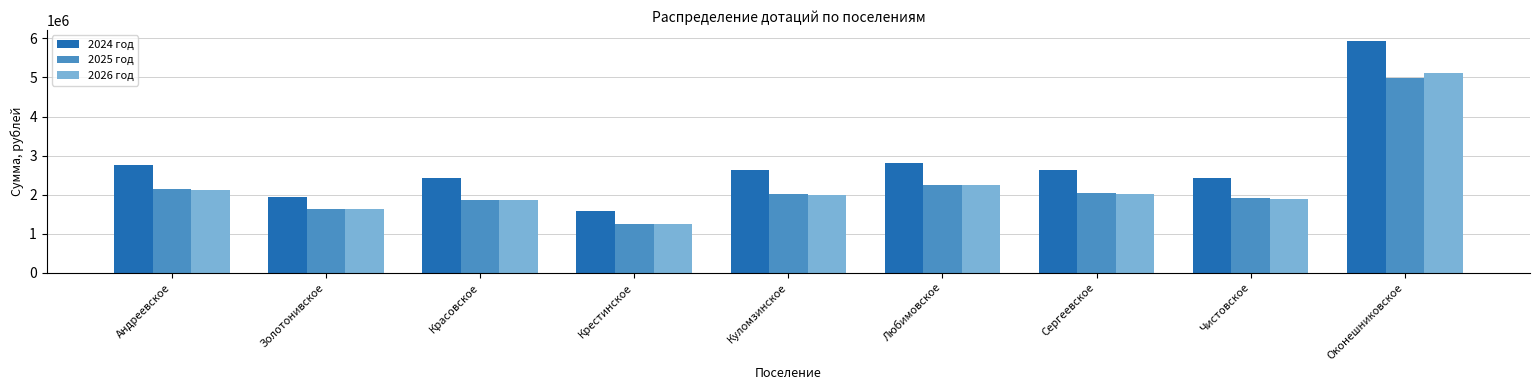

Which category has the lowest value in the 2026 год series?

Крестинское